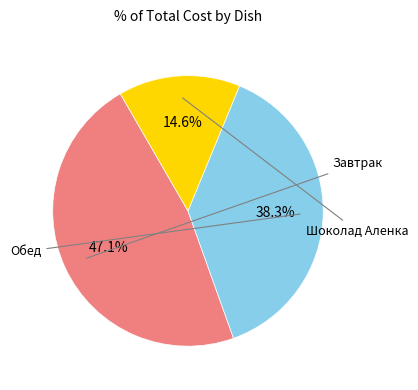

Is there a majority slice in this chart?

No